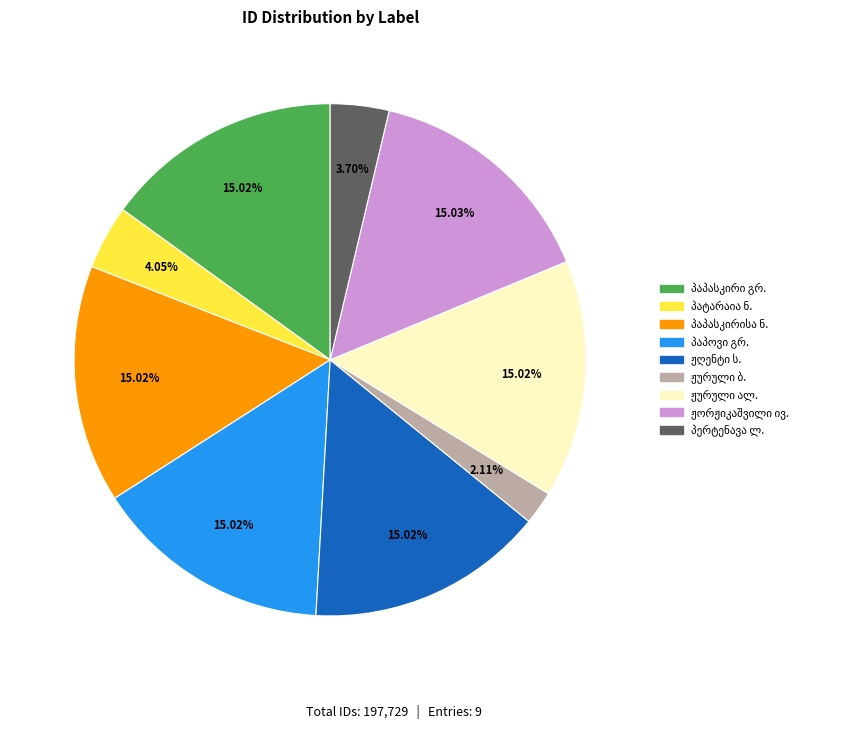

Is there any slice that represents more than half of the pie?

No